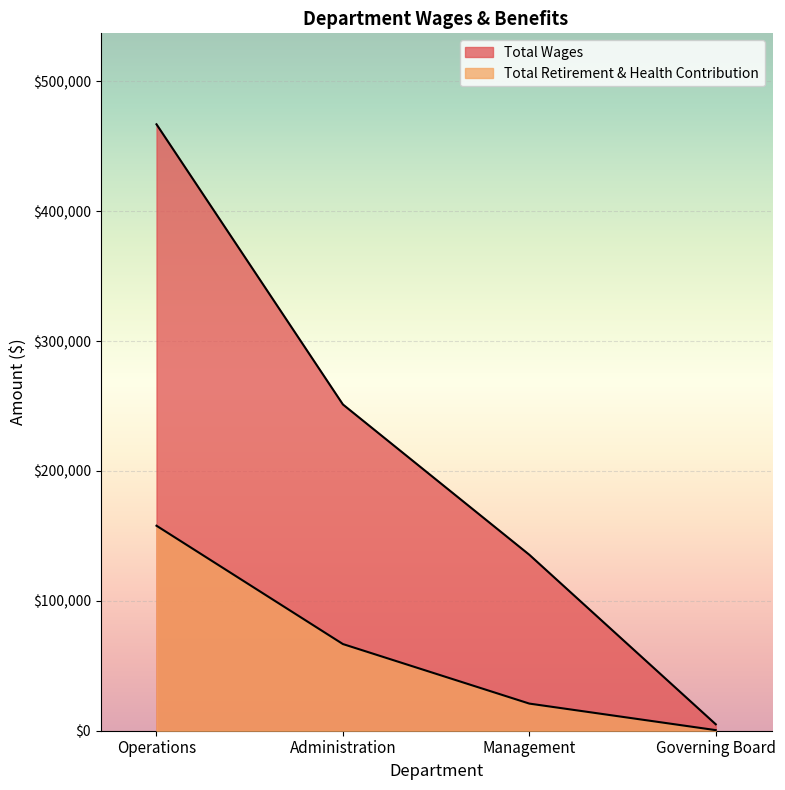

What are all the series names shown in the legend?

Total Wages, Total Retirement & Health Contribution